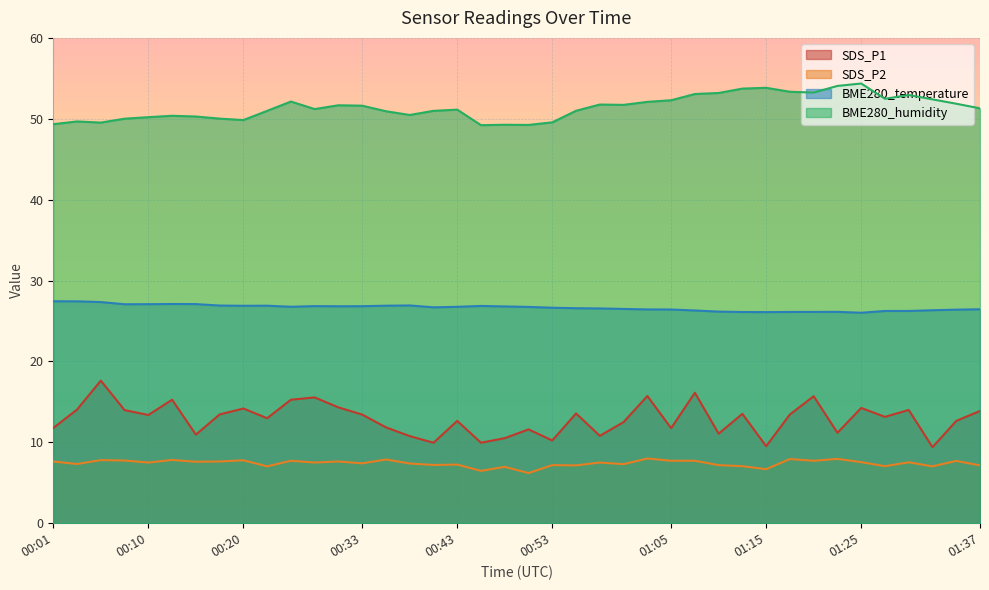

Reading left to right, transcribe all the data shown in this chart.

SDS_P1: 00:01=11.8	00:03=14.1	00:05=17.6	00:08=14.0	00:10=13.4	00:13=15.3	00:15=10.9	00:18=13.4	00:20=14.2	00:23=13.0	00:25=15.3	00:28=15.6	00:30=14.3	00:33=13.4	00:35=11.8	00:38=10.8	00:40=9.9	00:43=12.7	00:45=9.9	00:48=10.5	00:50=11.6	00:53=10.2	00:55=13.6	00:58=10.8	01:00=12.5	01:03=15.7	01:05=11.8	01:07=16.1	01:10=11.1	01:13=13.5	01:15=9.5	01:18=13.4	01:20=15.7	01:22=11.2	01:25=14.2	01:27=13.2	01:30=14.0	01:32=9.4	01:35=12.7	01:37=13.9
SDS_P2: 00:01=7.6	00:03=7.3	00:05=7.8	00:08=7.8	00:10=7.5	00:13=7.8	00:15=7.6	00:18=7.6	00:20=7.8	00:23=7.0	00:25=7.7	00:28=7.5	00:30=7.6	00:33=7.4	00:35=7.9	00:38=7.4	00:40=7.2	00:43=7.2	00:45=6.5	00:48=7.0	00:50=6.2	00:53=7.2	00:55=7.2	00:58=7.5	01:00=7.3	01:03=8.0	01:05=7.7	01:07=7.7	01:10=7.2	01:13=7.0	01:15=6.7	01:18=7.9	01:20=7.7	01:22=8.0	01:25=7.5	01:27=7.0	01:30=7.5	01:32=7.0	01:35=7.7	01:37=7.2
BME280_temperature: 00:01=27.4	00:03=27.4	00:05=27.3	00:08=27.1	00:10=27.1	00:13=27.1	00:15=27.1	00:18=26.9	00:20=26.9	00:23=26.9	00:25=26.8	00:28=26.8	00:30=26.8	00:33=26.8	00:35=26.9	00:38=26.9	00:40=26.7	00:43=26.8	00:45=26.9	00:48=26.8	00:50=26.7	00:53=26.6	00:55=26.6	00:58=26.6	01:00=26.5	01:03=26.4	01:05=26.4	01:07=26.3	01:10=26.2	01:13=26.1	01:15=26.1	01:18=26.1	01:20=26.1	01:22=26.1	01:25=26.0	01:27=26.2	01:30=26.2	01:32=26.3	01:35=26.4	01:37=26.4
BME280_humidity: 00:01=49.3	00:03=49.7	00:05=49.5	00:08=50.0	00:10=50.2	00:13=50.4	00:15=50.3	00:18=50.0	00:20=49.8	00:23=51.0	00:25=52.1	00:28=51.2	00:30=51.7	00:33=51.6	00:35=50.9	00:38=50.5	00:40=51.0	00:43=51.1	00:45=49.2	00:48=49.3	00:50=49.2	00:53=49.6	00:55=51.0	00:58=51.8	01:00=51.7	01:03=52.1	01:05=52.3	01:07=53.1	01:10=53.2	01:13=53.7	01:15=53.8	01:18=53.3	01:20=53.2	01:22=54.1	01:25=54.4	01:27=52.5	01:30=52.9	01:32=52.4	01:35=51.9	01:37=51.3